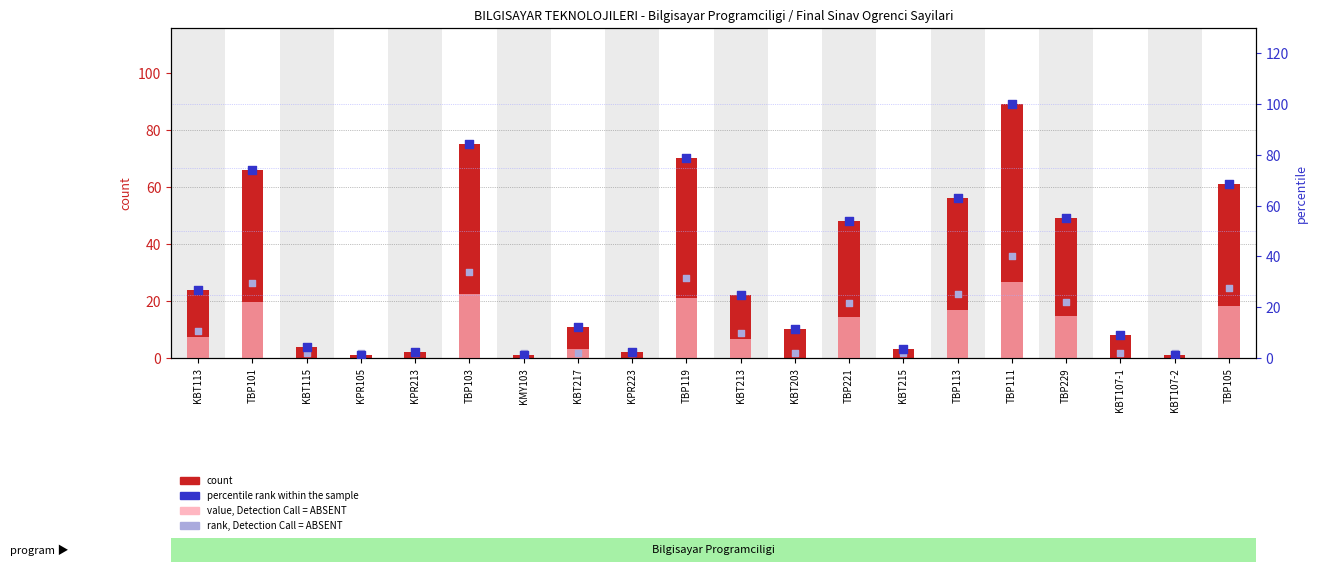

Is the value of percentile rank within the sample at TBP229 greater than the value of rank, Detection Call = ABSENT at KBT203?

Yes